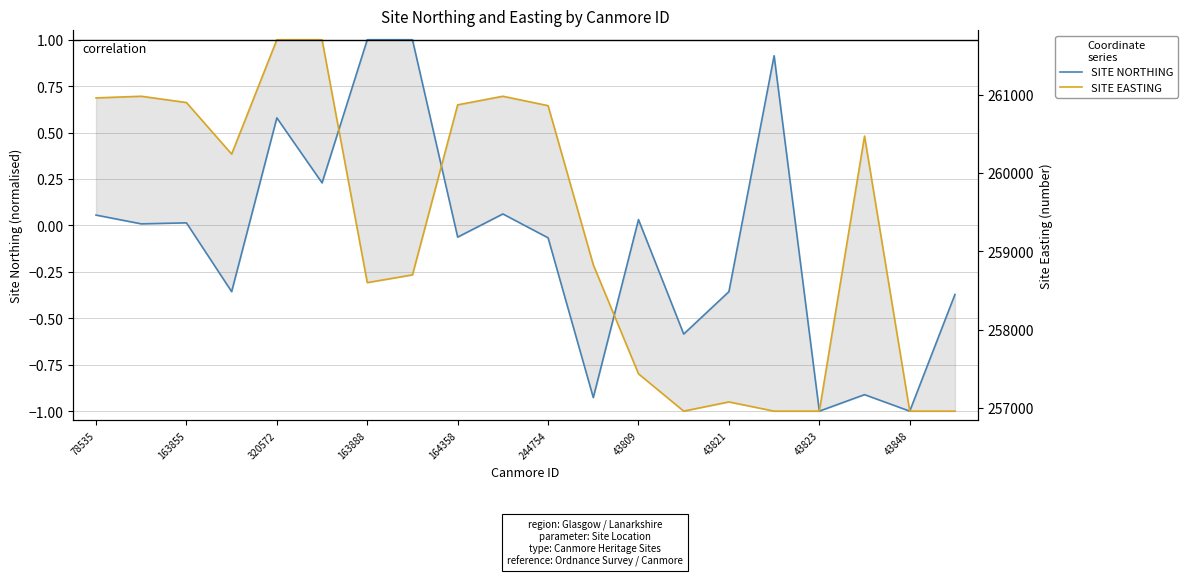

What position from the right is 43823?

4